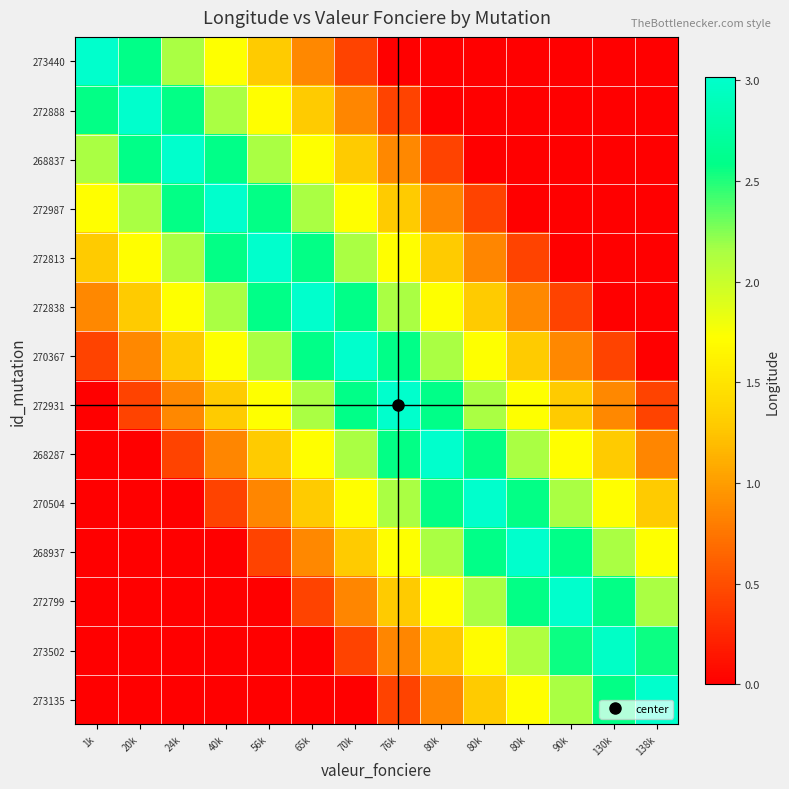

Count the number of data series in this chart.

14